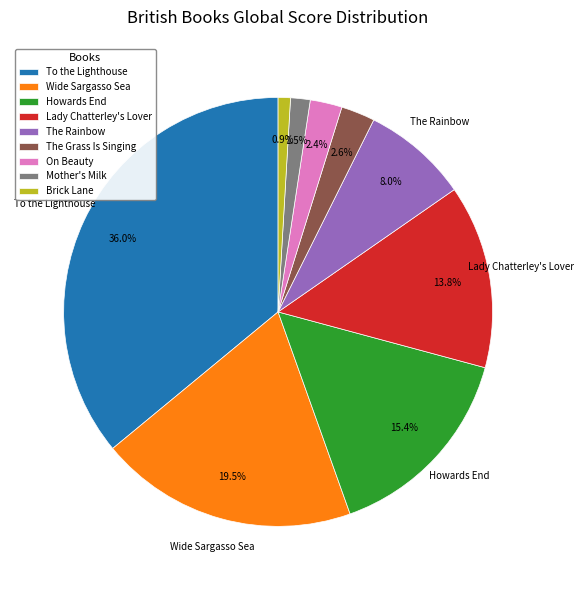

Which has a higher value, Howards End or Wide Sargasso Sea?

Wide Sargasso Sea